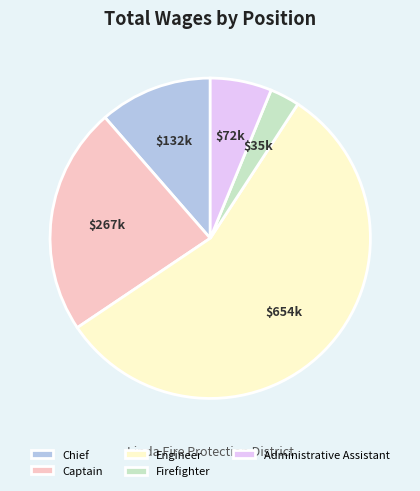

Which category has the biggest portion of the pie?

Engineer